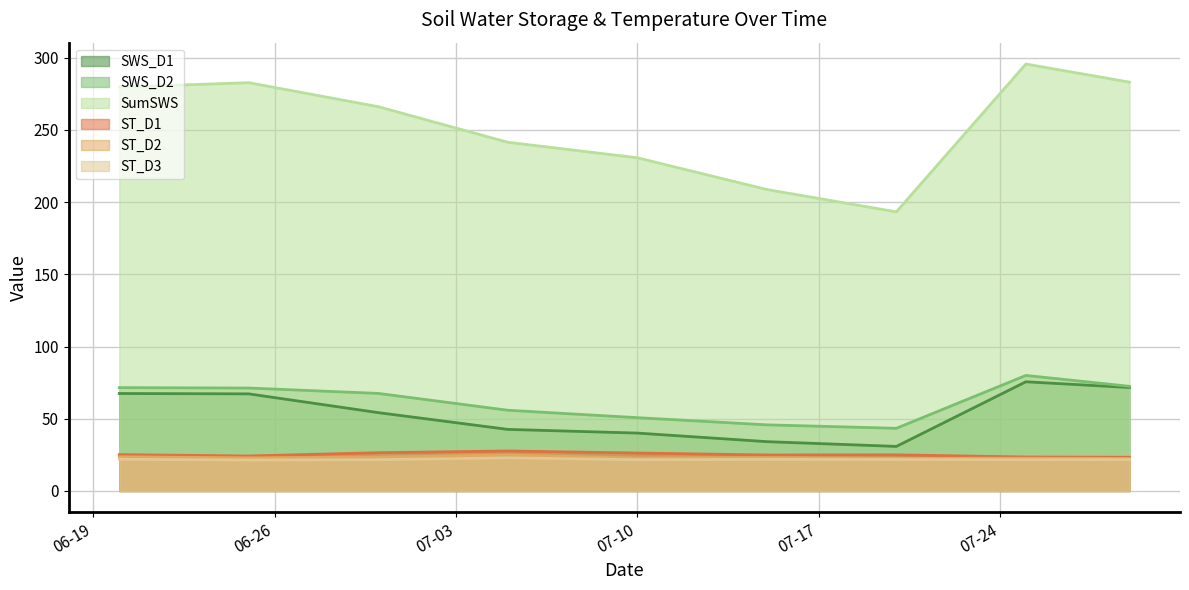

Which has a higher value, 2018-07-05 or 2018-07-29?

2018-07-29